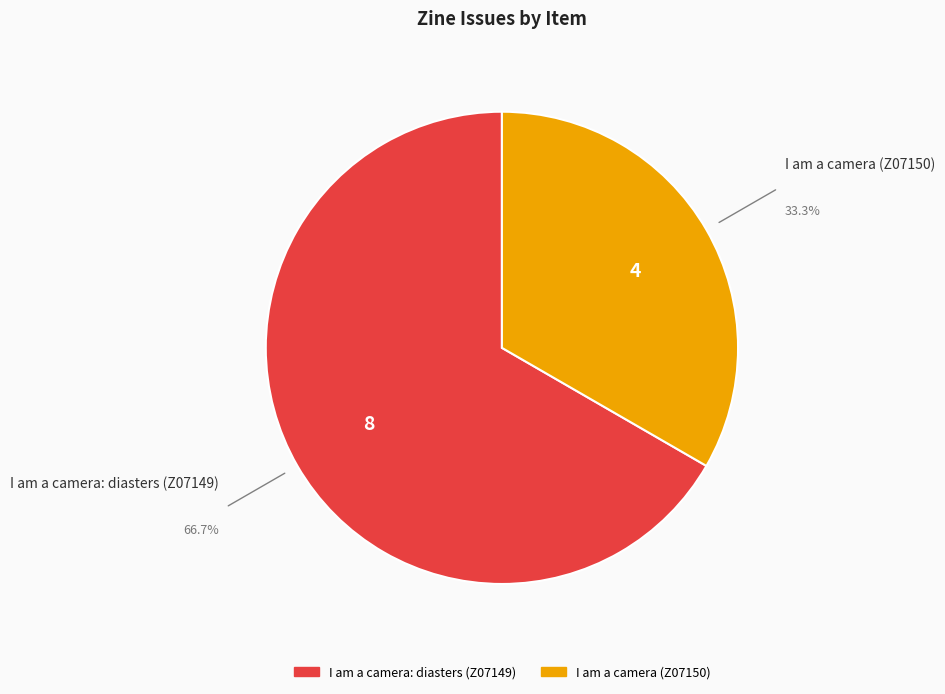

The I am a camera (Z07150) slice represents 47% of the pie. True or false?

False